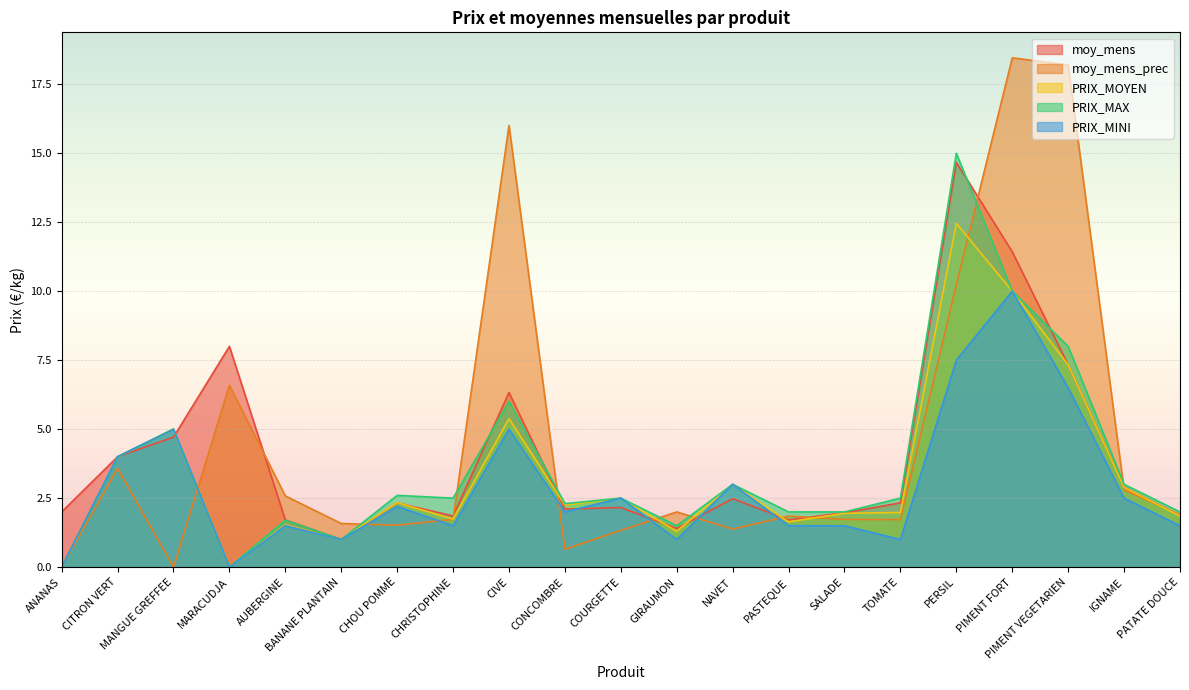

What is the label of the 17th point from the left?

PERSIL